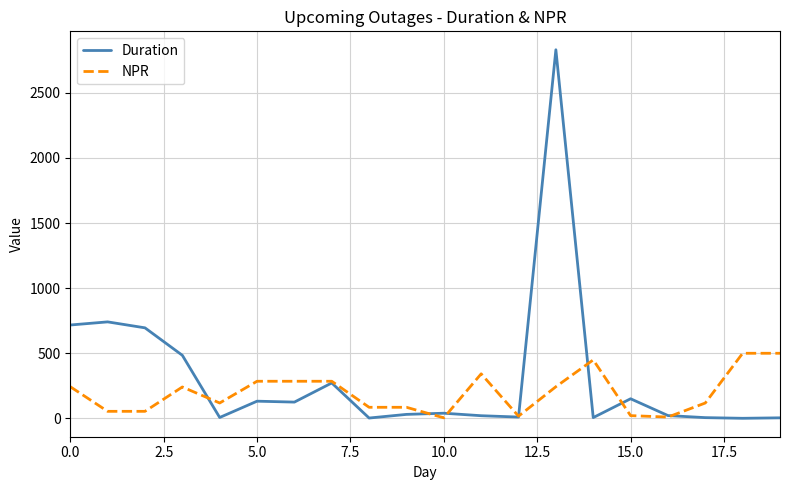

What is the greatest value displayed?

2831.3